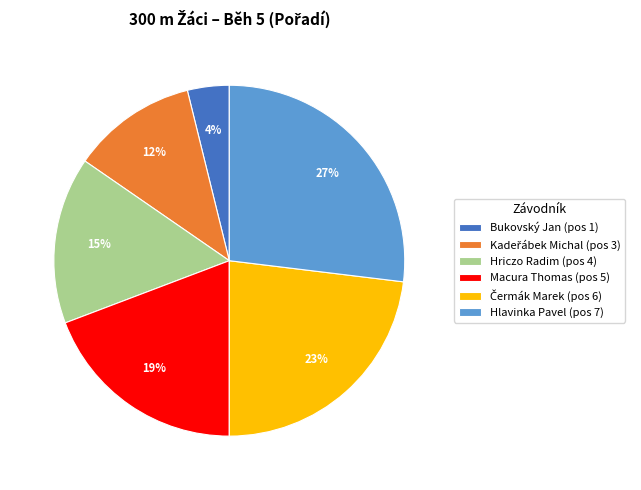

The Bukovský Jan (pos 1) slice represents 17% of the pie. True or false?

False